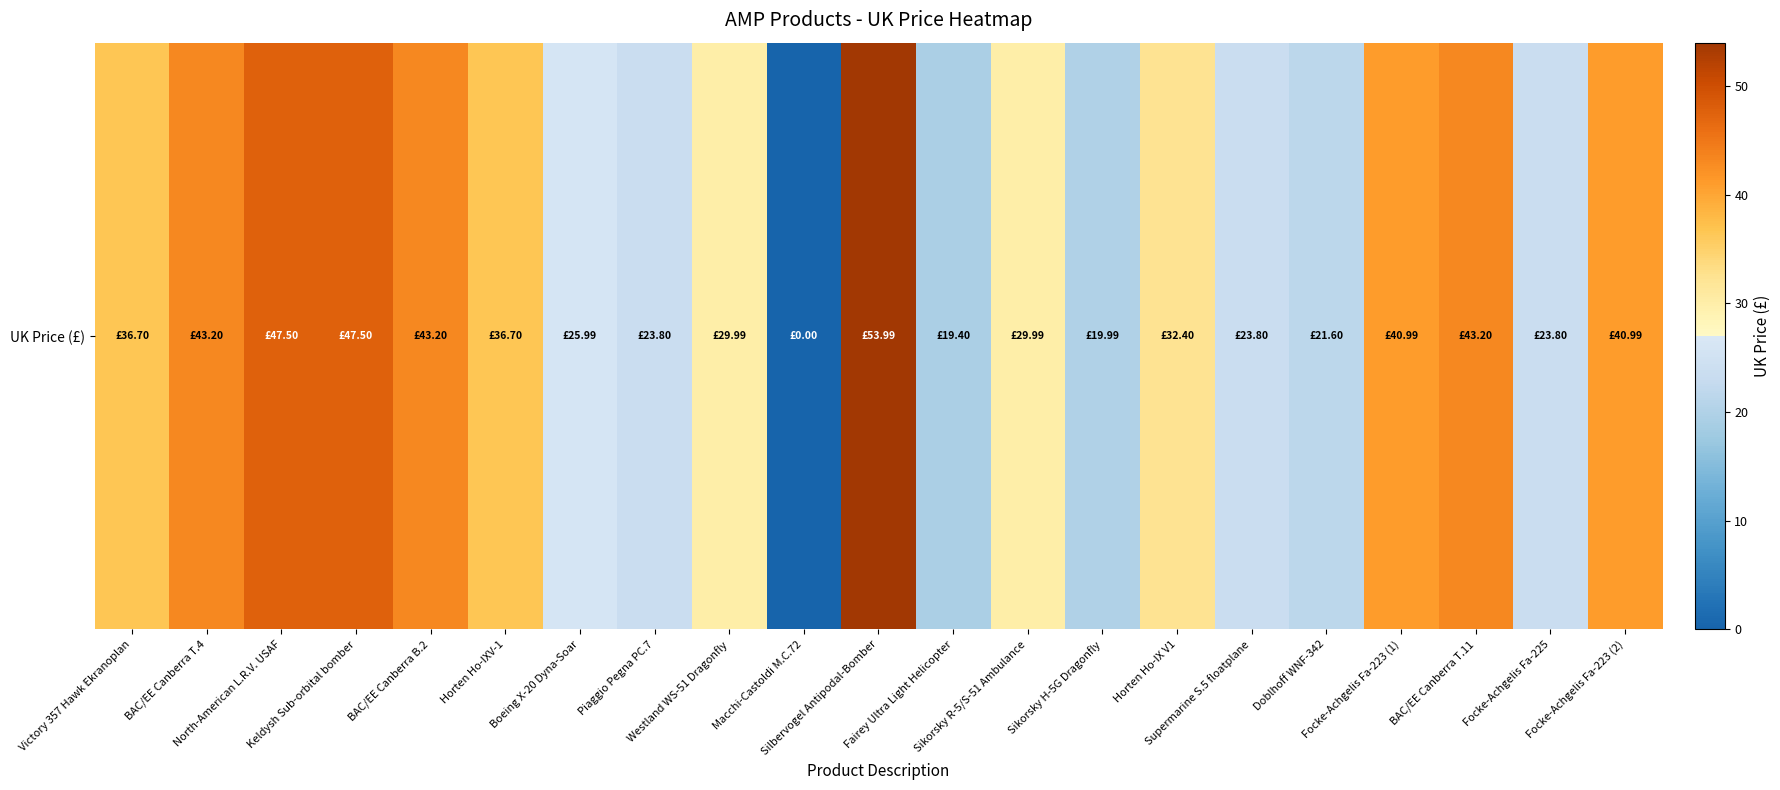

What is the sum of the values at Piaggio Pegna PC.7 and Macchi-Castoldi M.C.72?

23.8